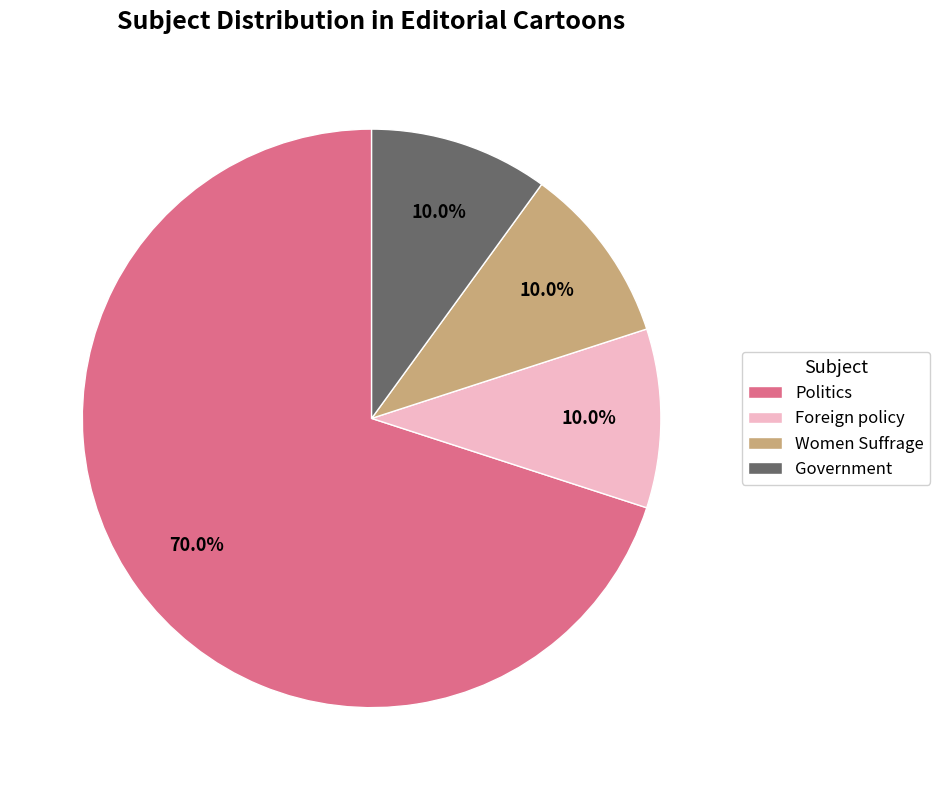

What percentage is the Politics slice, to the nearest percent?

70%